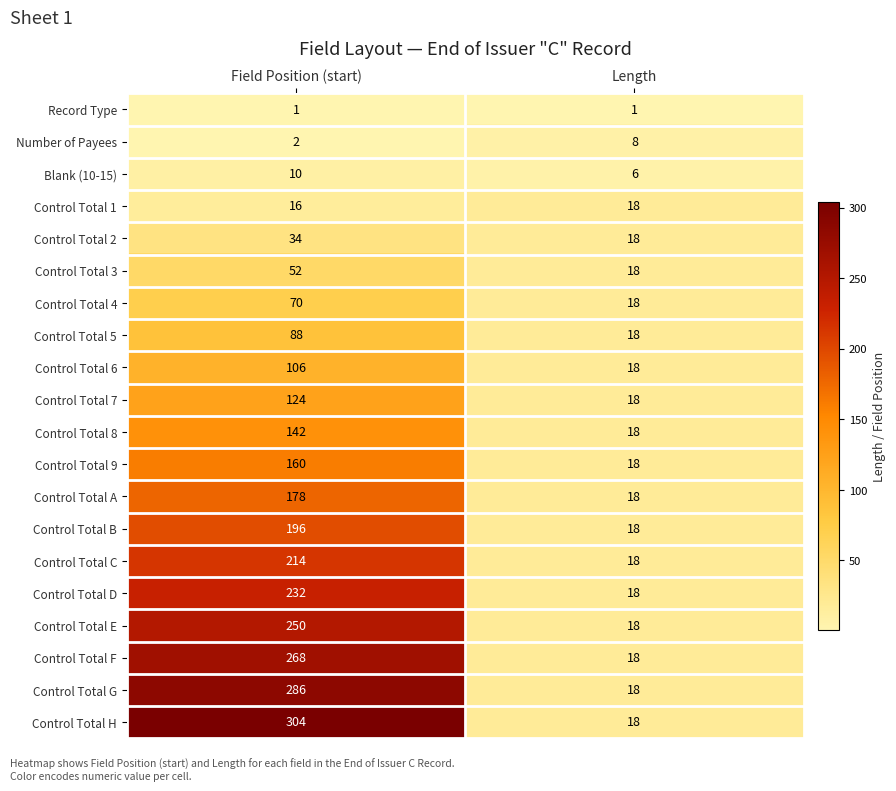

Which series has the largest range (max minus min)?

Control Total H